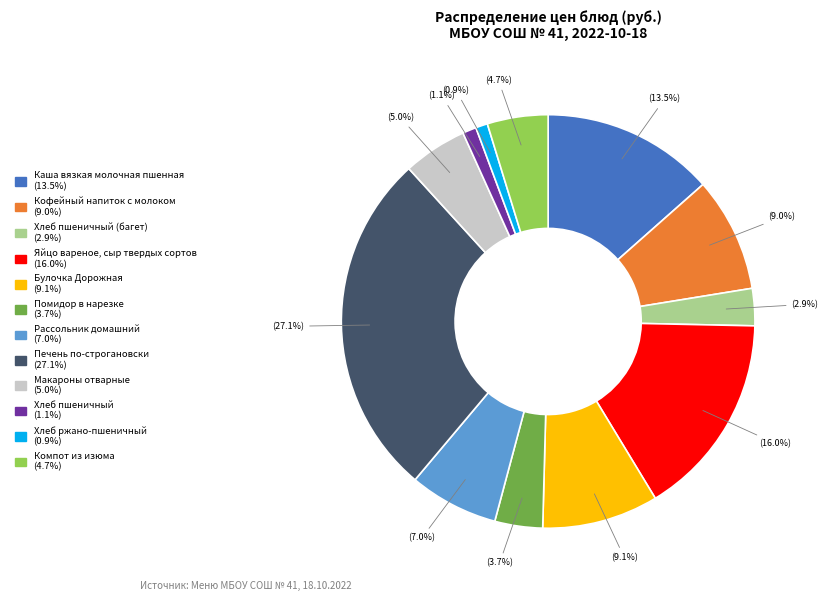

Is there a majority slice in this chart?

No